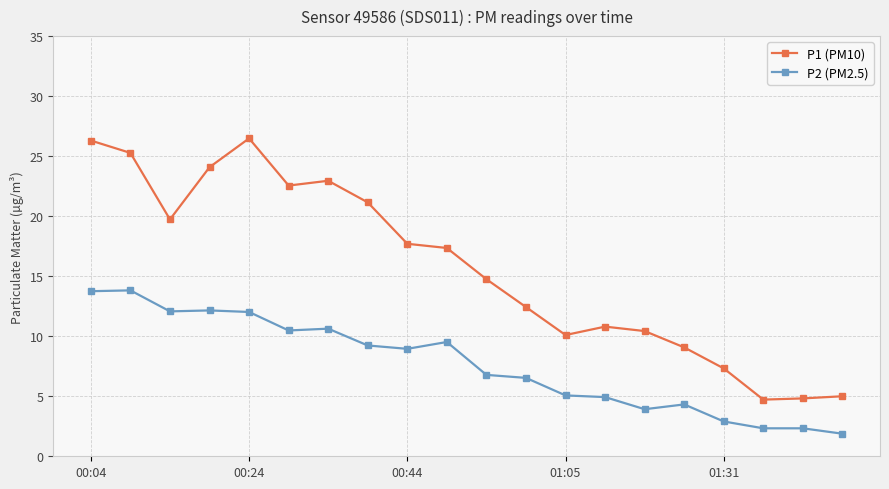

True or false: P2 (PM2.5) and P1 (PM10) cross at least once.

False